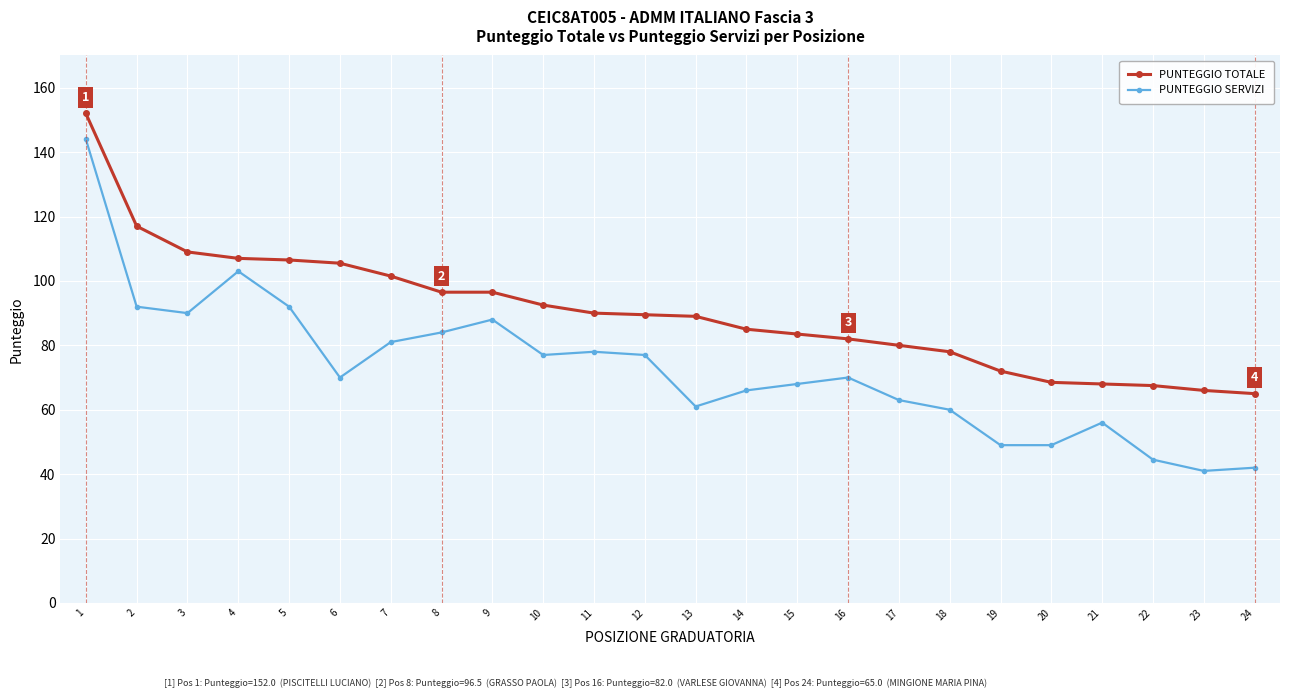

True or false: PUNTEGGIO TOTALE and PUNTEGGIO SERVIZI intersect in this chart.

False